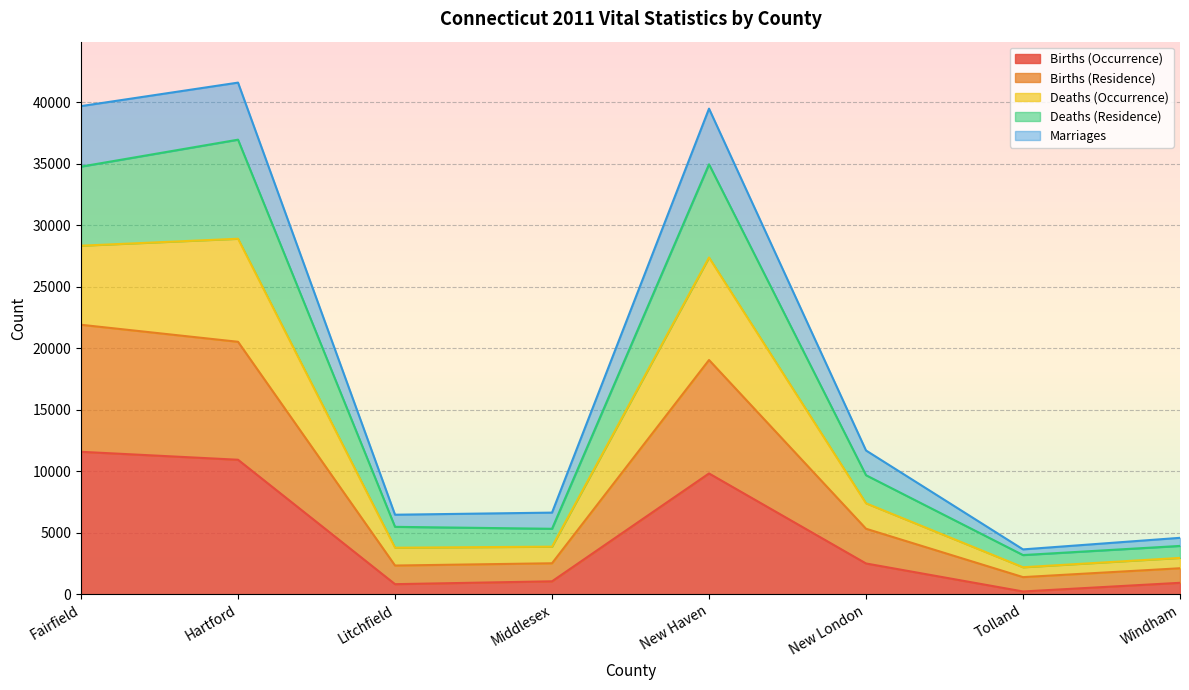

At which label is Births (Occurrence) closest to 5918?

New London